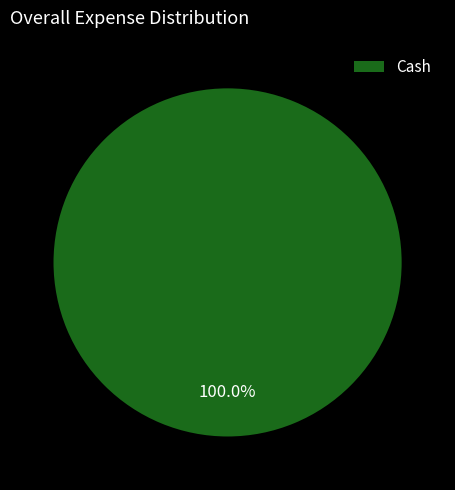

Rank the categories by value from highest to lowest.

Cash